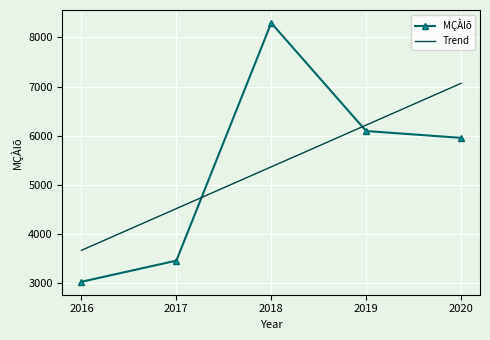

What are all the series names shown in the legend?

MÇÀlõ, Trend